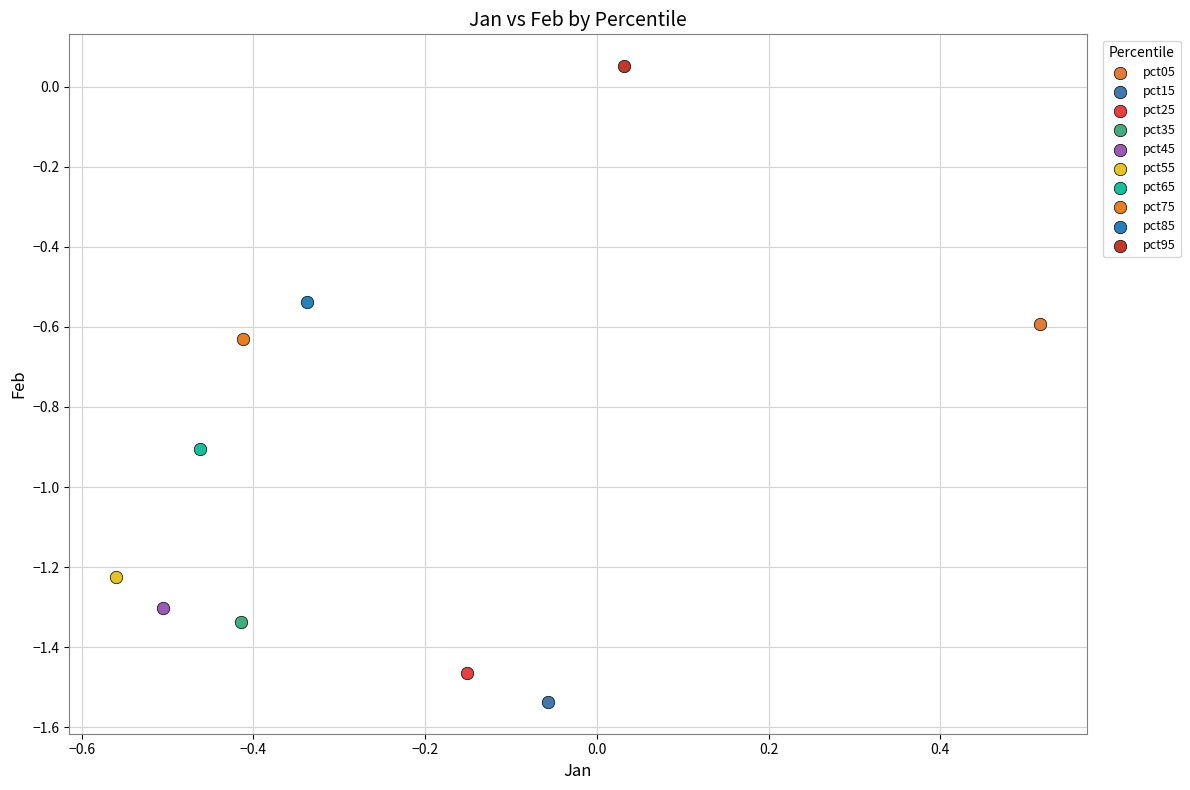

Which series contains the highest Y value?

pct95